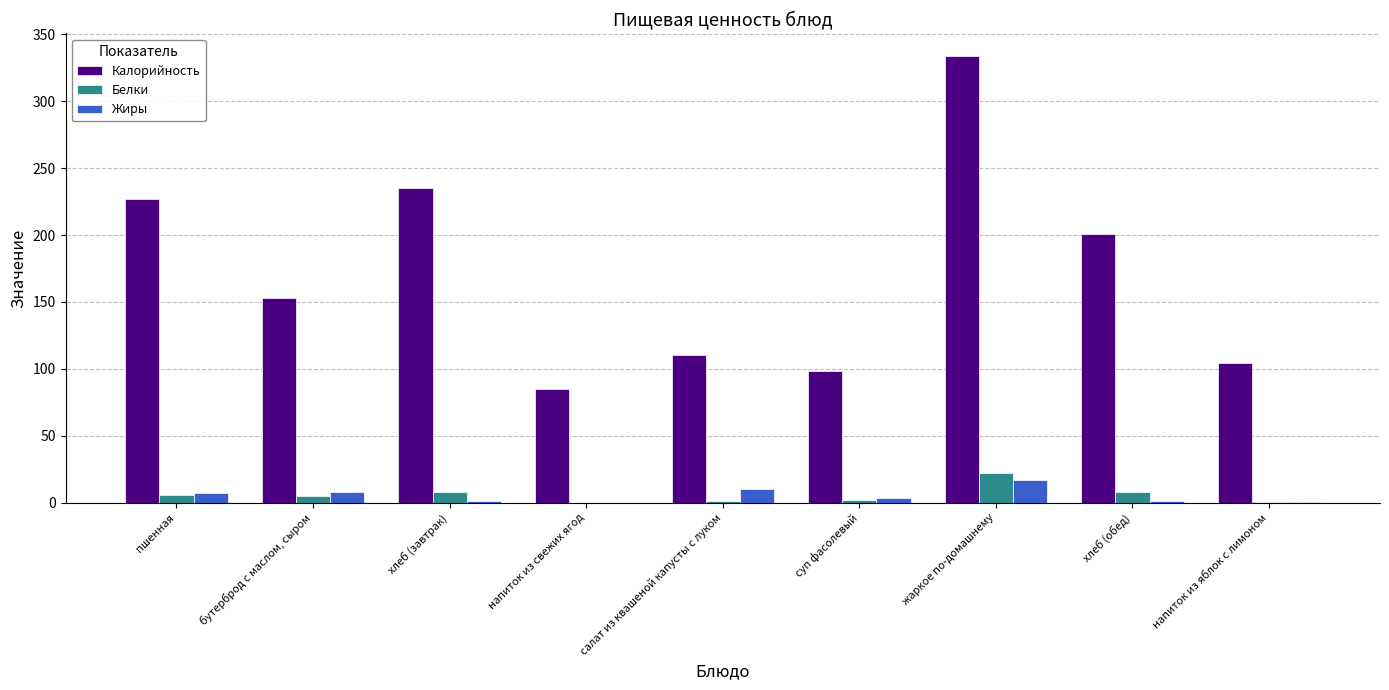

What value does the Жиры series have at хлеб (завтрак)?

1.0